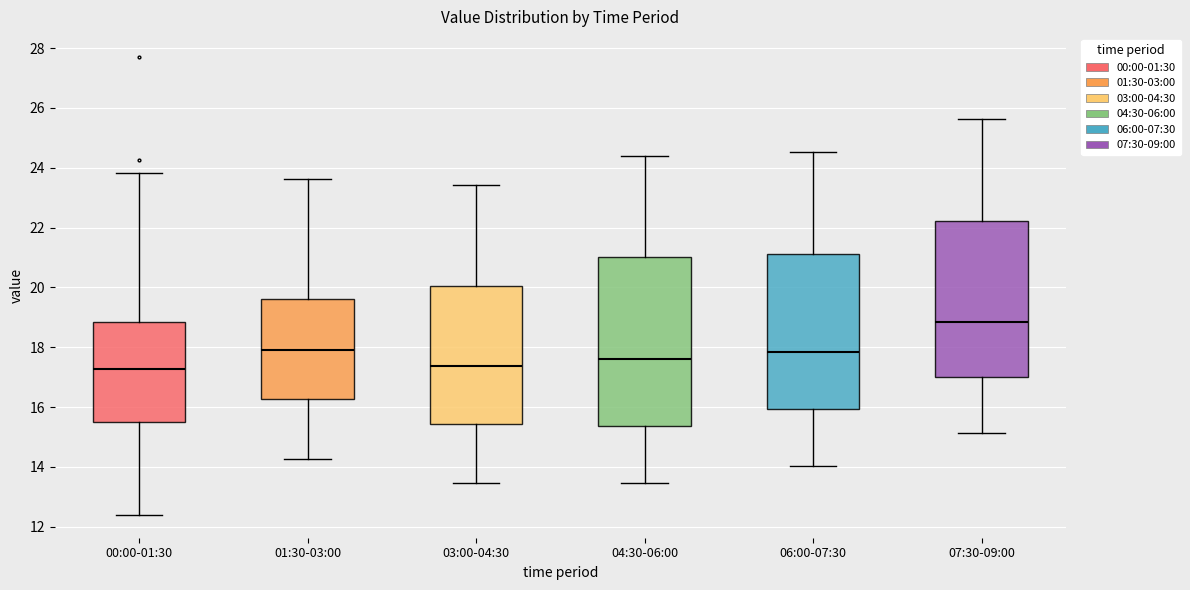

Where is the upper edge of the box for 03:00-04:30 on the y-axis? The values are not printed on the chart, so give them approximately, as read against the axis.

20.0